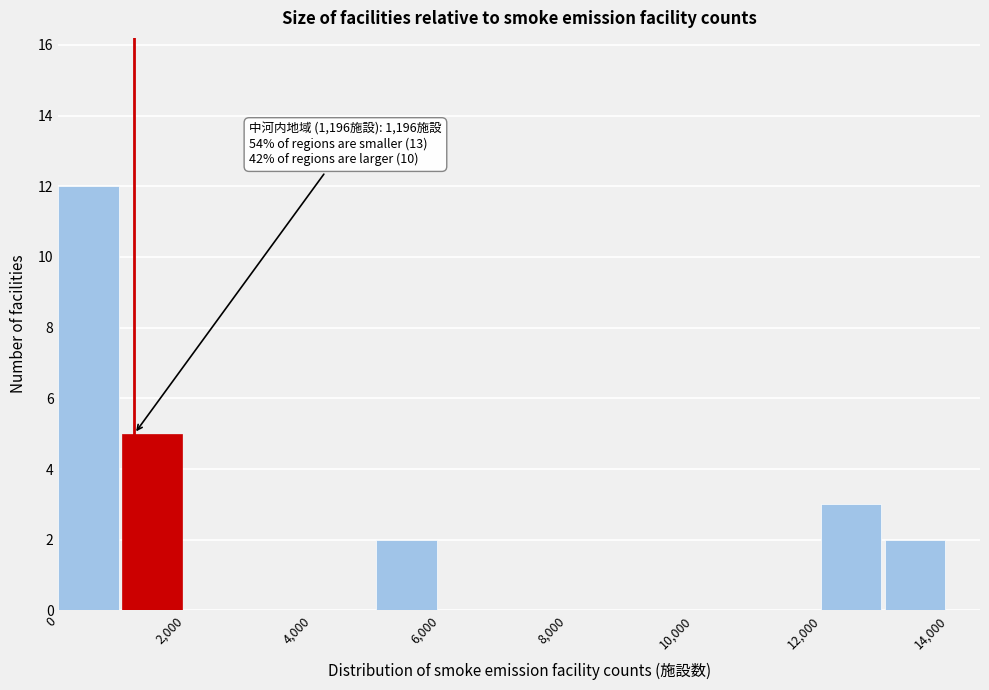

Which range on the x-axis has the tallest bar?

0 to 1000